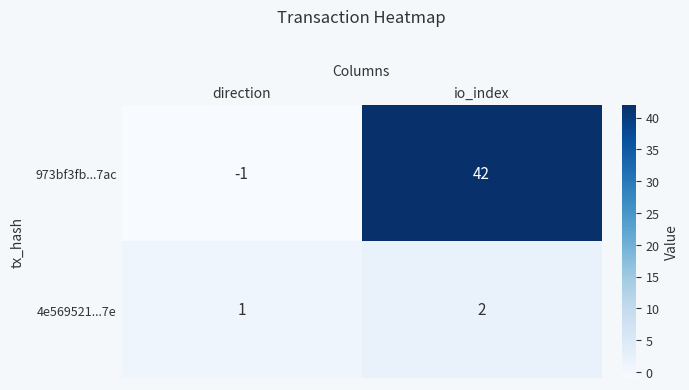

What is the spread (max minus min) of values at direction?

2